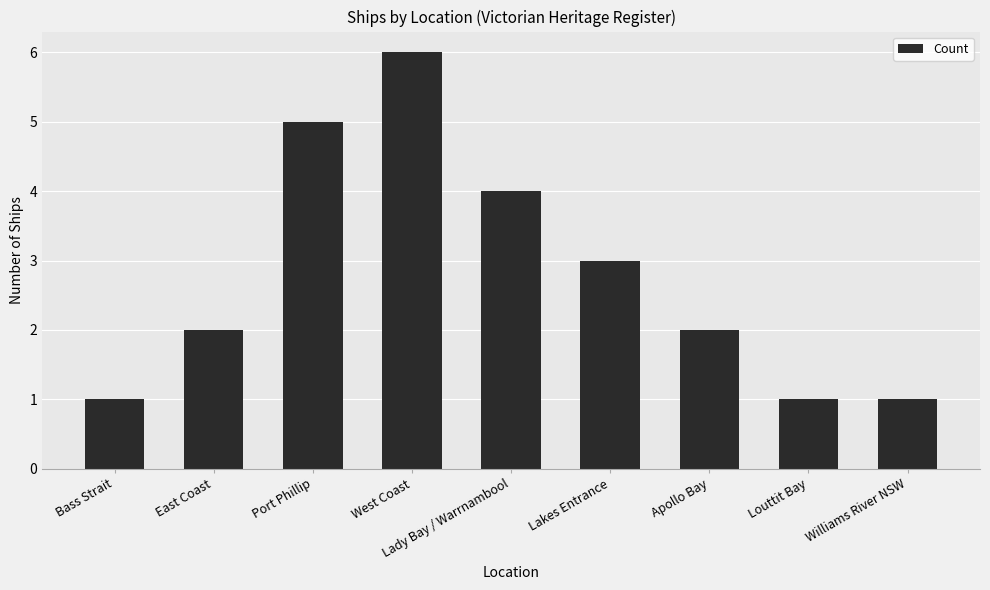

Are the bars grouped side by side (vs. stacked)?

No